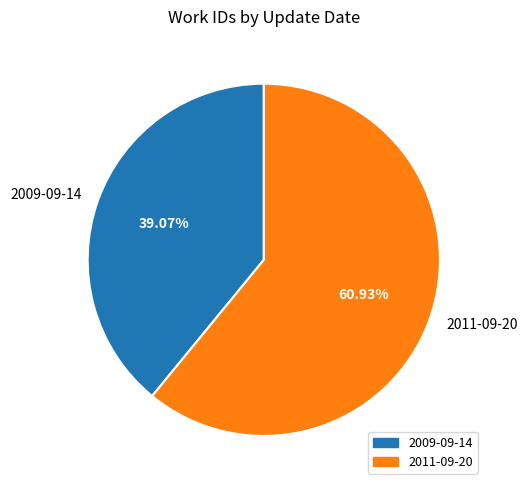

Which slice is the smallest?

2009-09-14